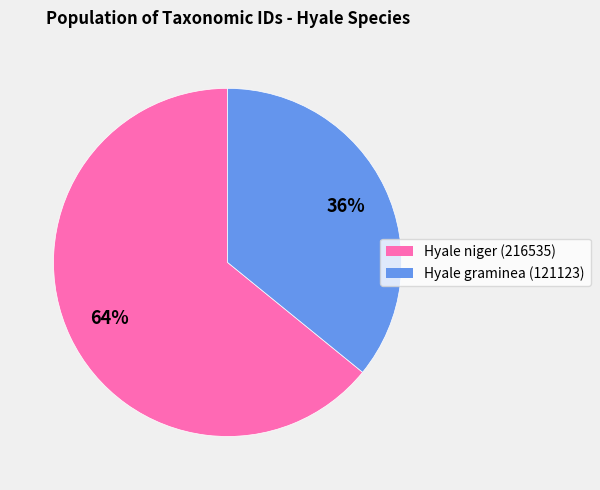

How many slices are in this pie chart?

2